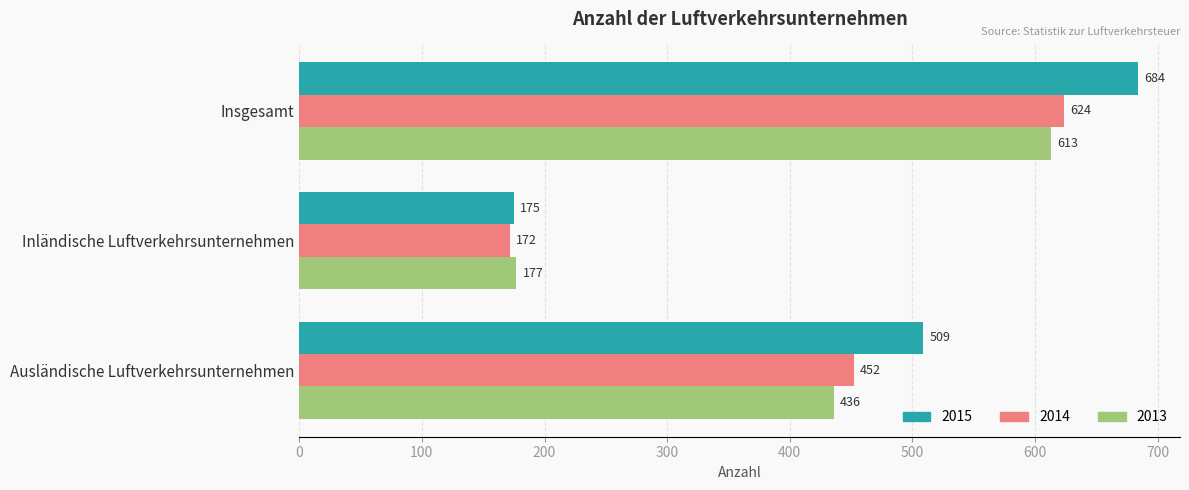

At which label is 2013 closest to 395?

Ausländische Luftverkehrsunternehmen